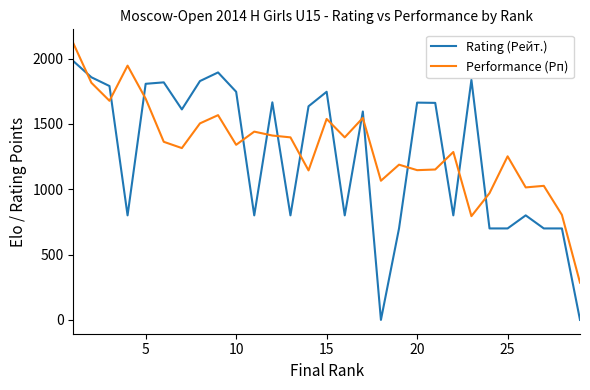

Does the chart have visible grid lines?

No